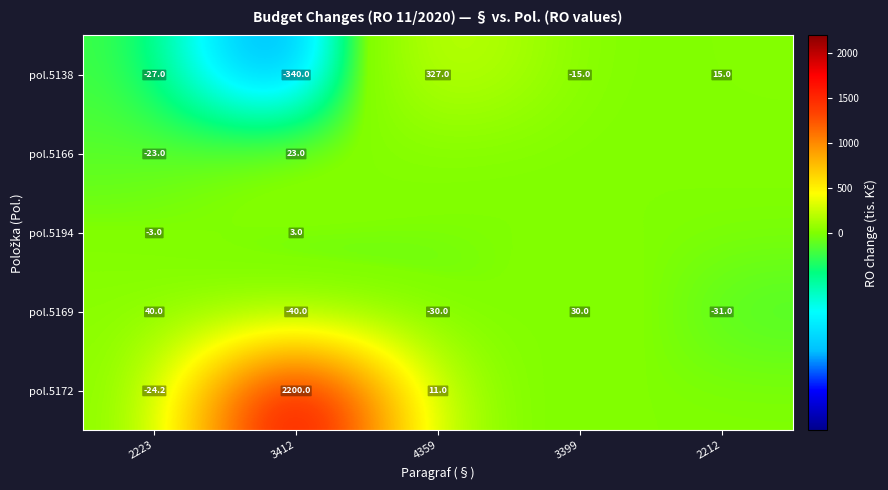

At how many categories does at least one series exceed 775?

1